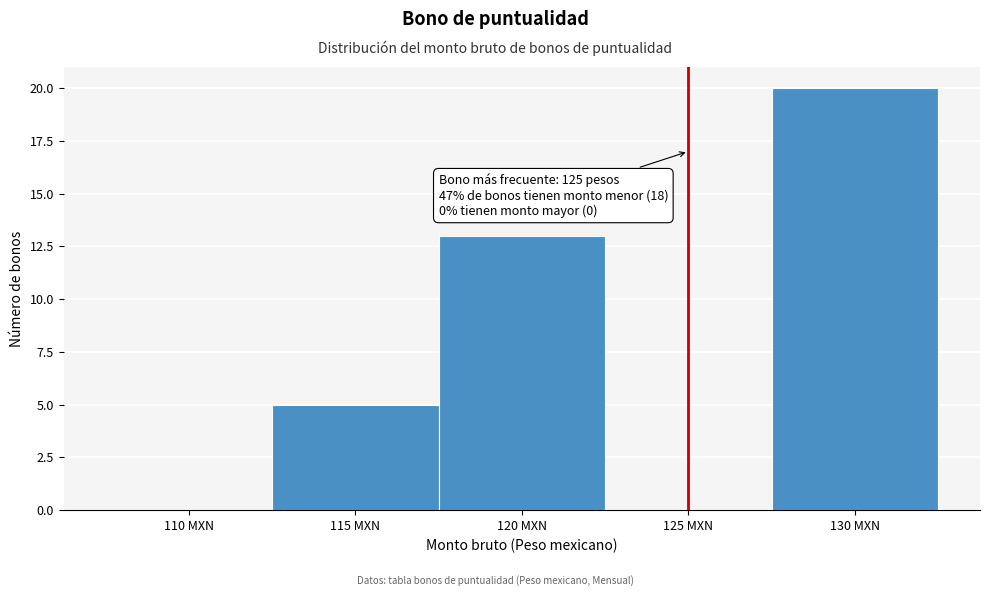

Reading left to right, list all the values displayed in this chart.

110 MXN=0	115 MXN=5	120 MXN=13	125 MXN=0	130 MXN=20